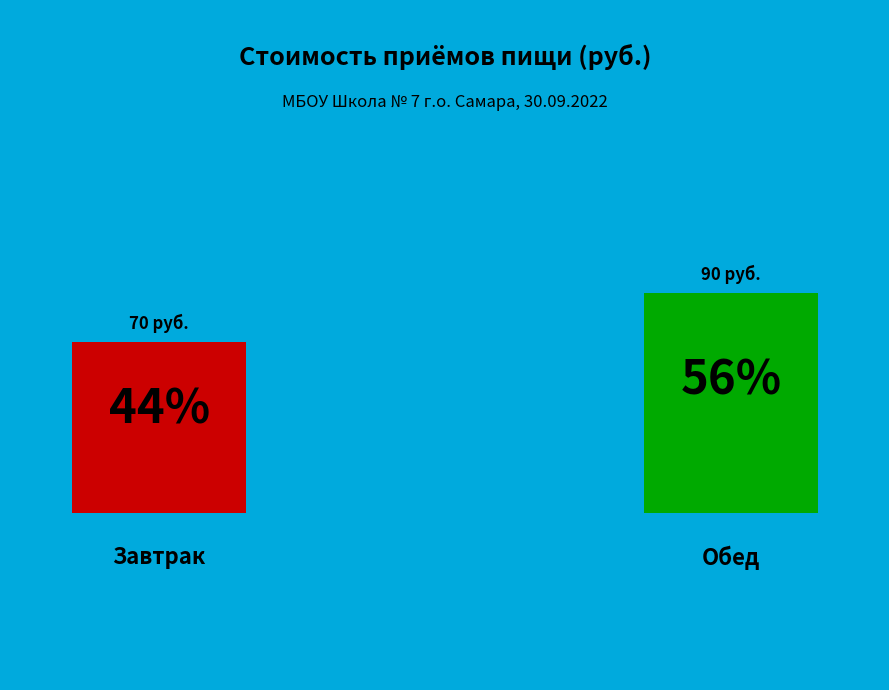

To the nearest percent, what percentage of the pie is Завтрак?

44%